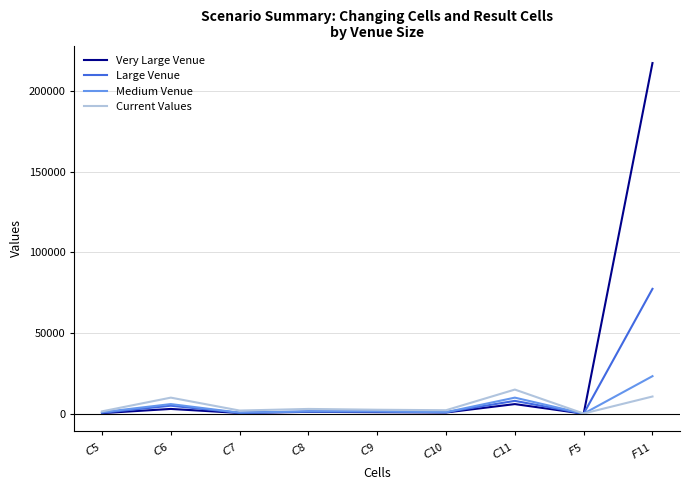

In Current Values, how many points are higher than both neighbors (excluding endpoints)?

3